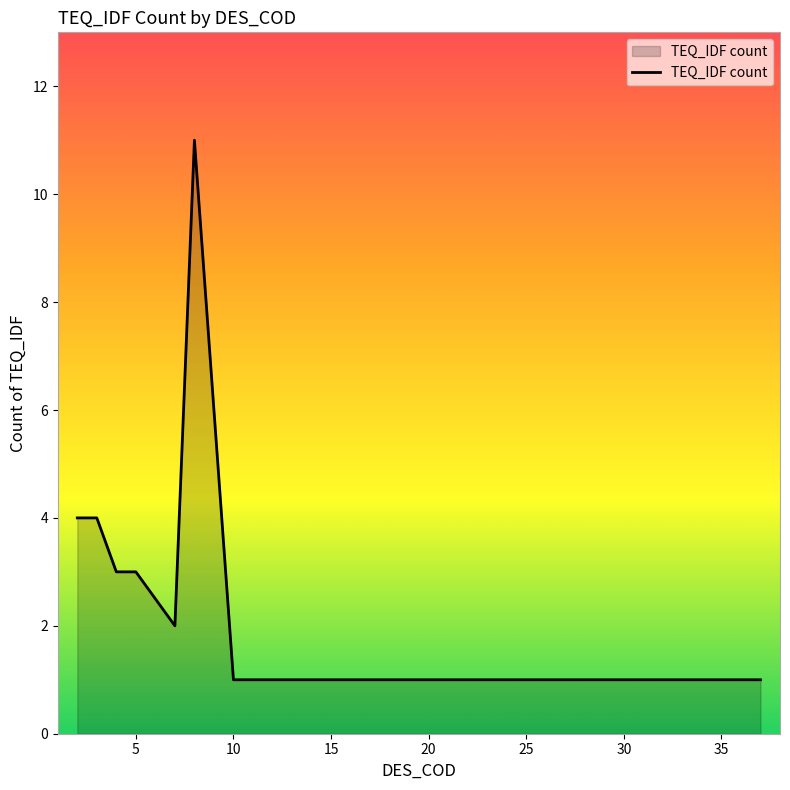

What is the maximum value shown in the chart?

11